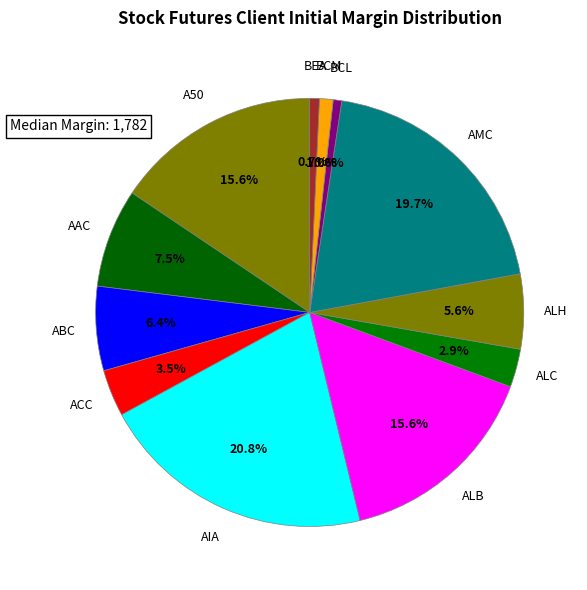

The AMC slice represents 20% of the pie. True or false?

True